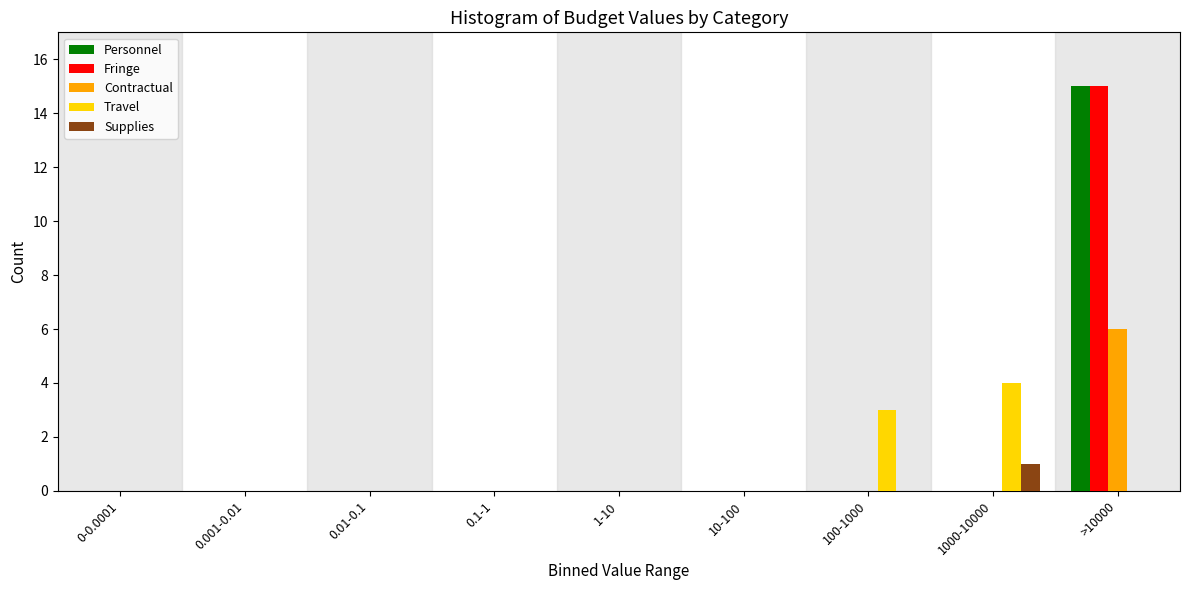

Is it true that Supplies equals 0 at 1-10?

True